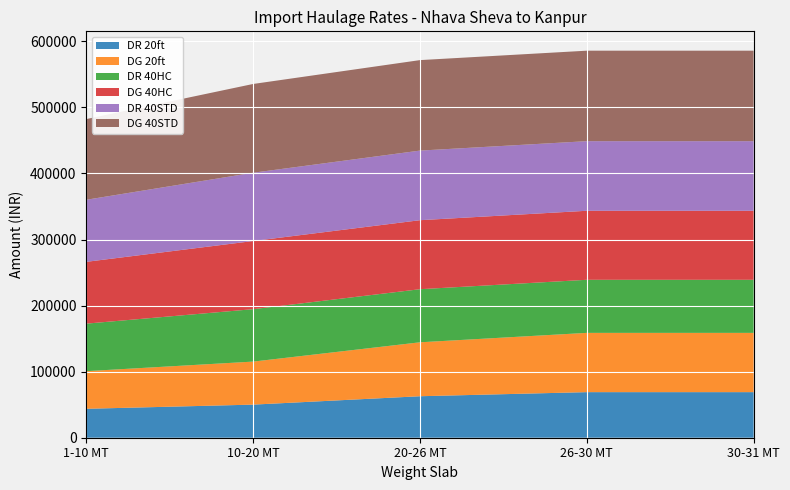

Reading left to right, list all the values displayed in this chart.

DR 20ft: 43800	50100	62800	69000	69000
DG 20ft: 56940	65130	81640	89700	89700
DR 40HC: 71950	79350	80350	80350	80350
DG 40HC: 93535	103155	104455	104455	104455
DR 40STD: 93950	103350	105350	105350	105350
DG 40STD: 122135	134355	136955	136955	136955